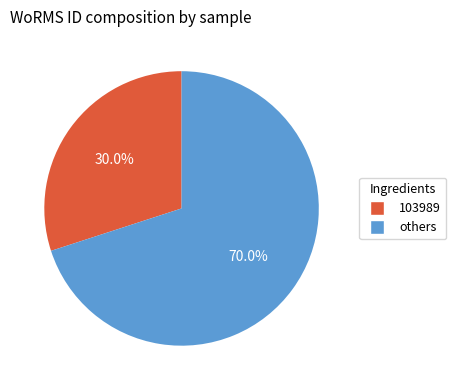

Is there any slice that represents more than half of the pie?

Yes